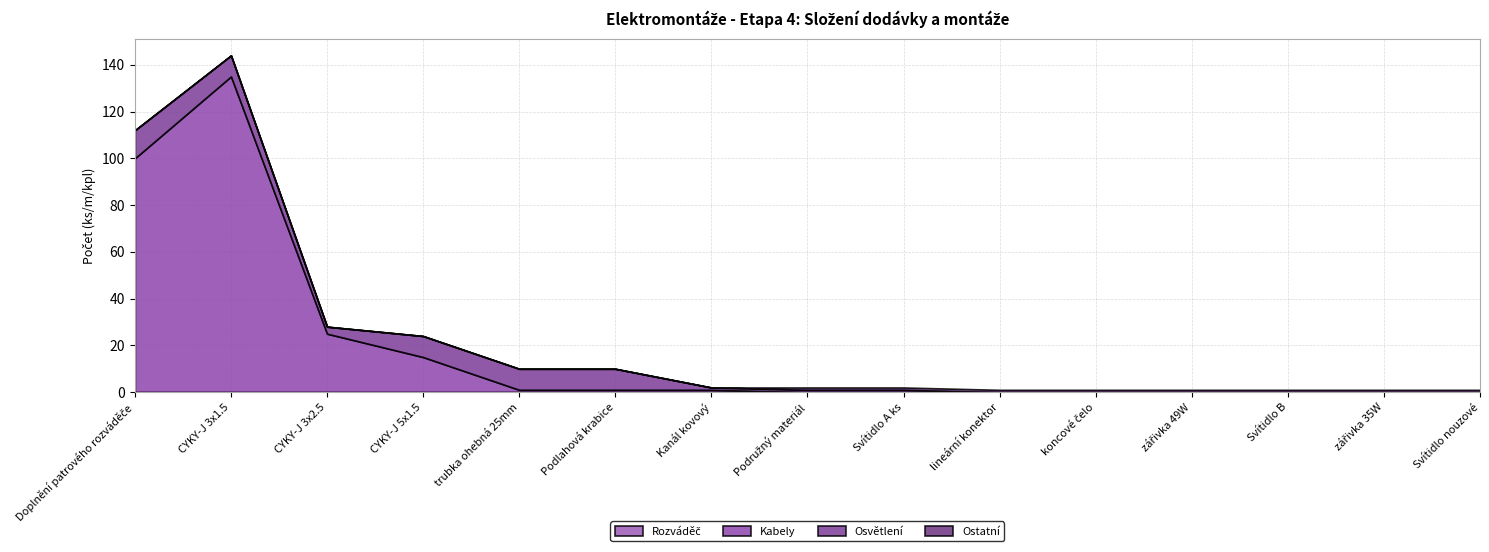

True or false: Rozváděč has more than 0 interior local peaks.

False